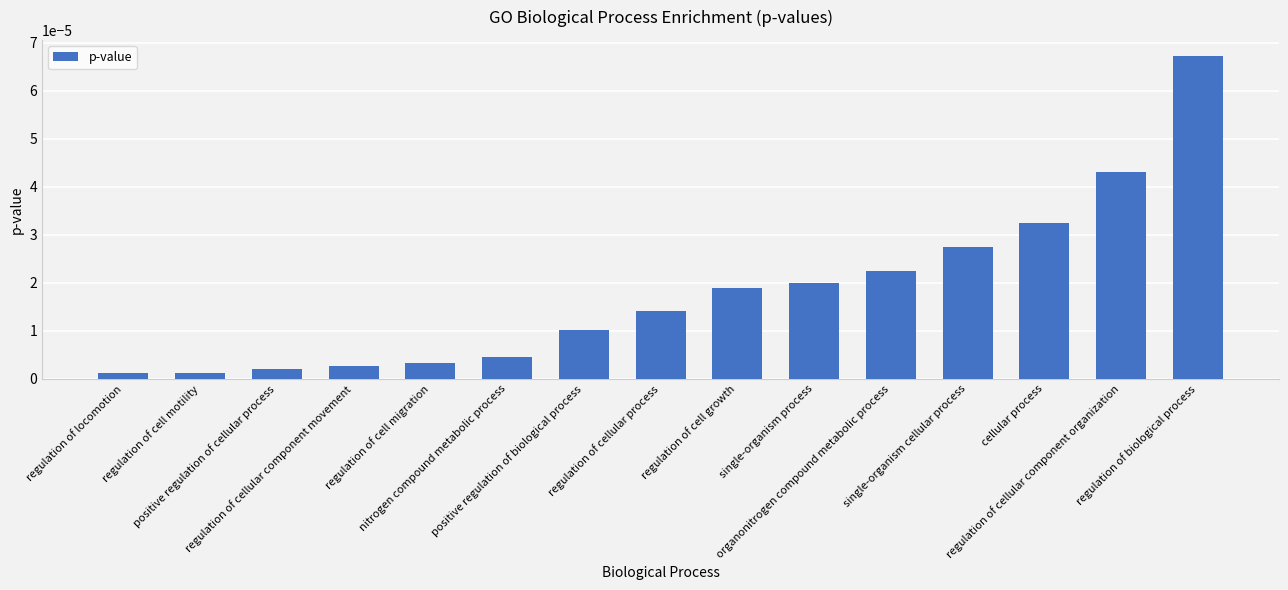

Is it true that the value at regulation of cell growth is 0.0?

True